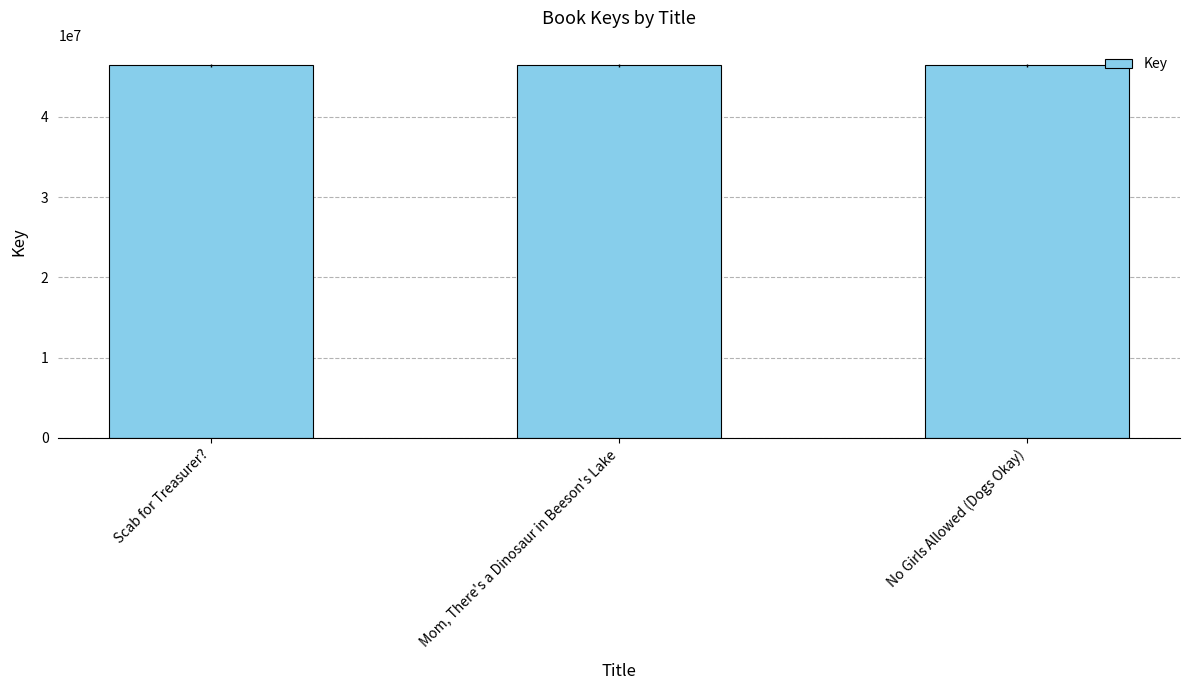

What is the label of the 2nd bar from the left?

Mom, There's a Dinosaur in Beeson's Lake